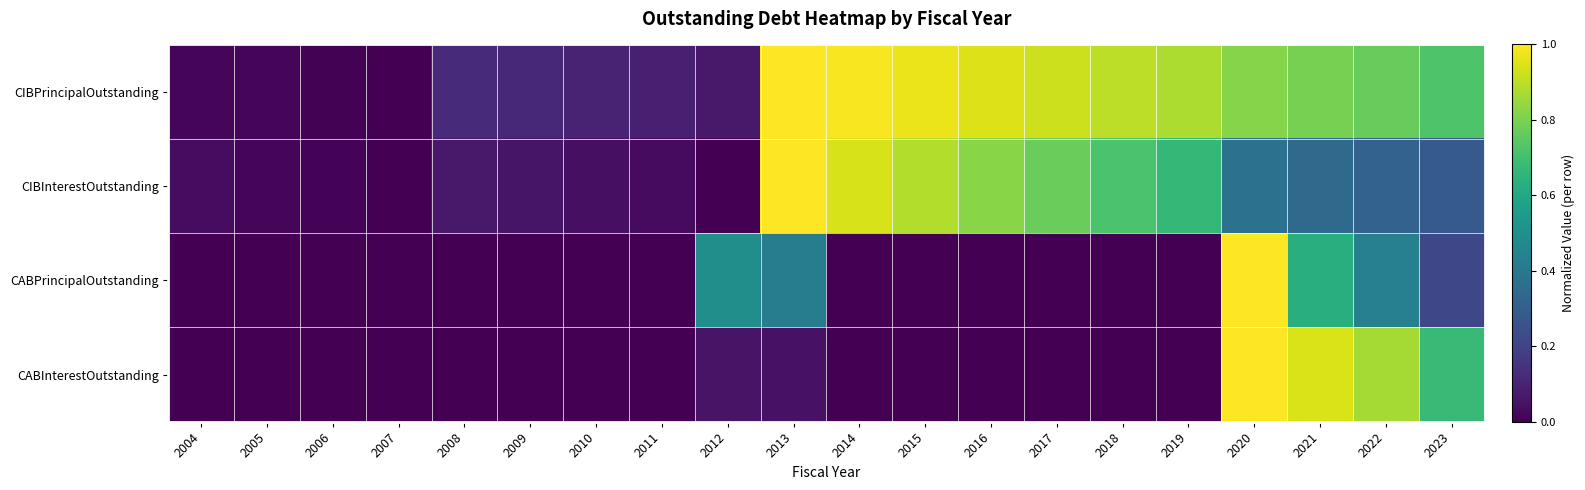

Between 2013 and 2023, which series saw the biggest shift?

CIBInterestOutstanding